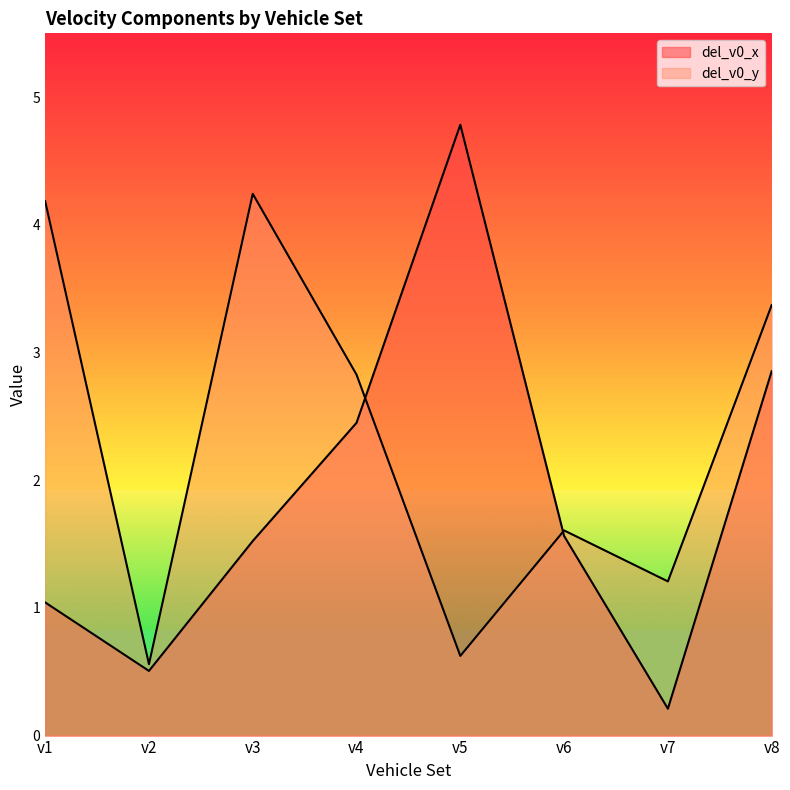

What are all the series names shown in the legend?

del_v0_x, del_v0_y